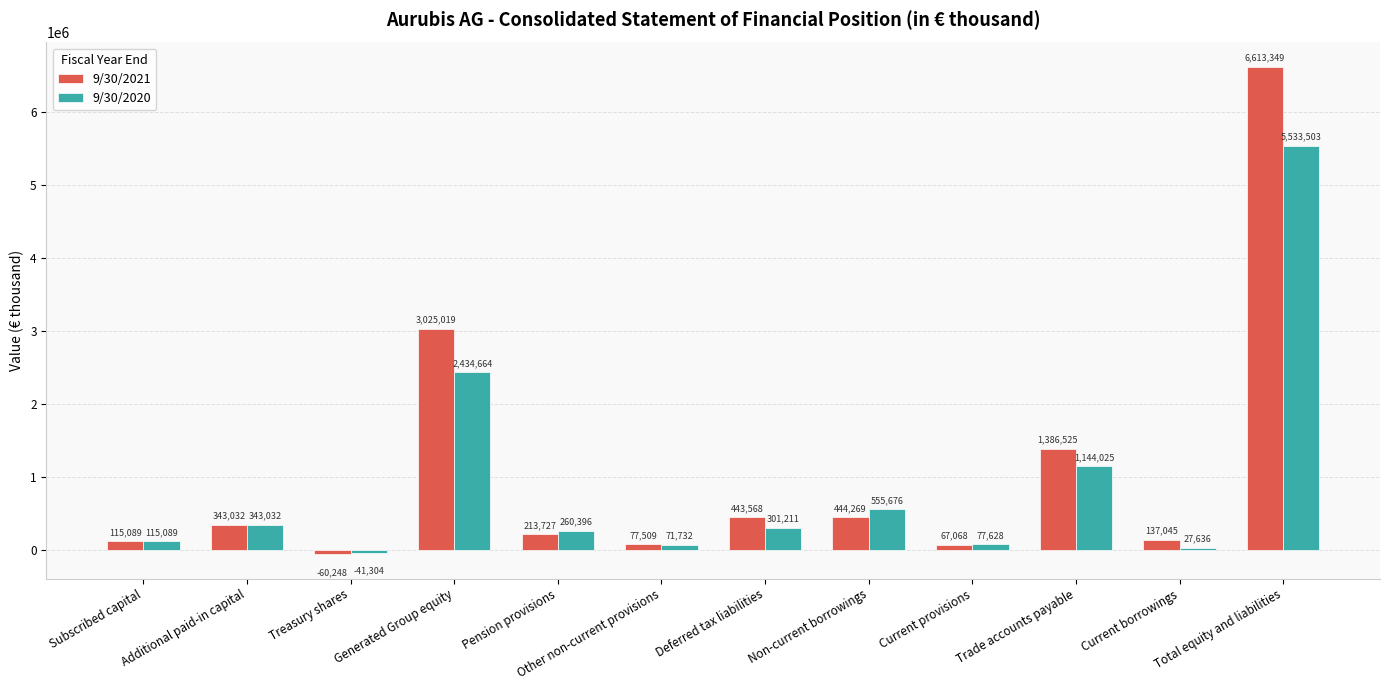

Which series changed the most between Other non-current provisions and Trade accounts payable?

9/30/2021